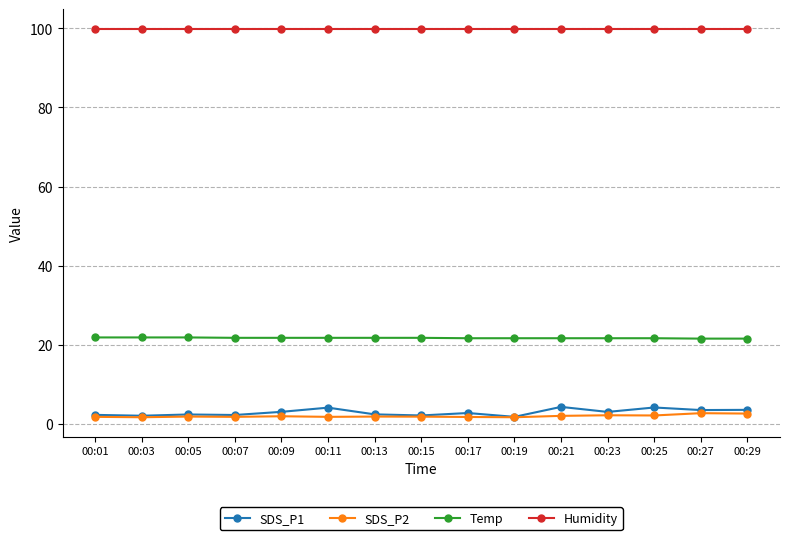

How many lines are shown in the chart?

4